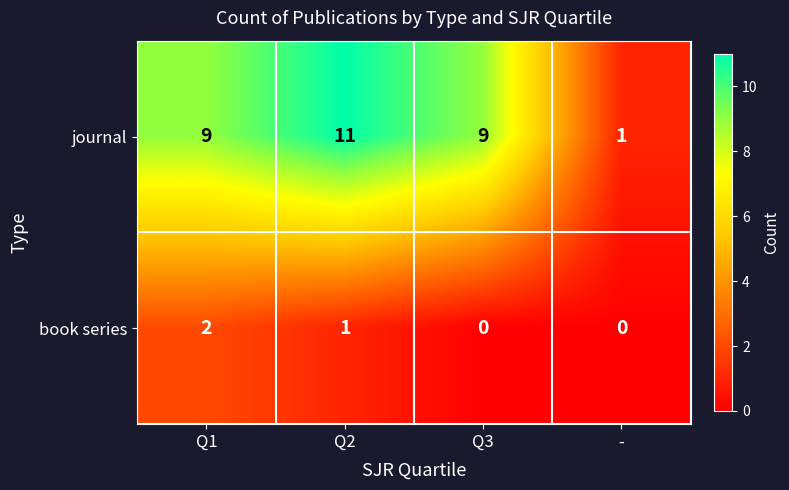

What is the sum of the journal values at Q1 and Q2?

20